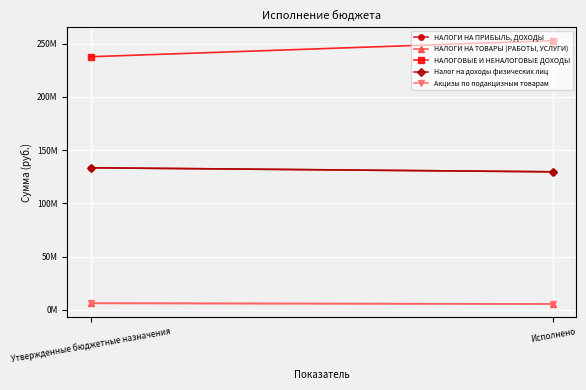

Which has a higher value, Исполнено or Утвержденные бюджетные назначения?

Утвержденные бюджетные назначения